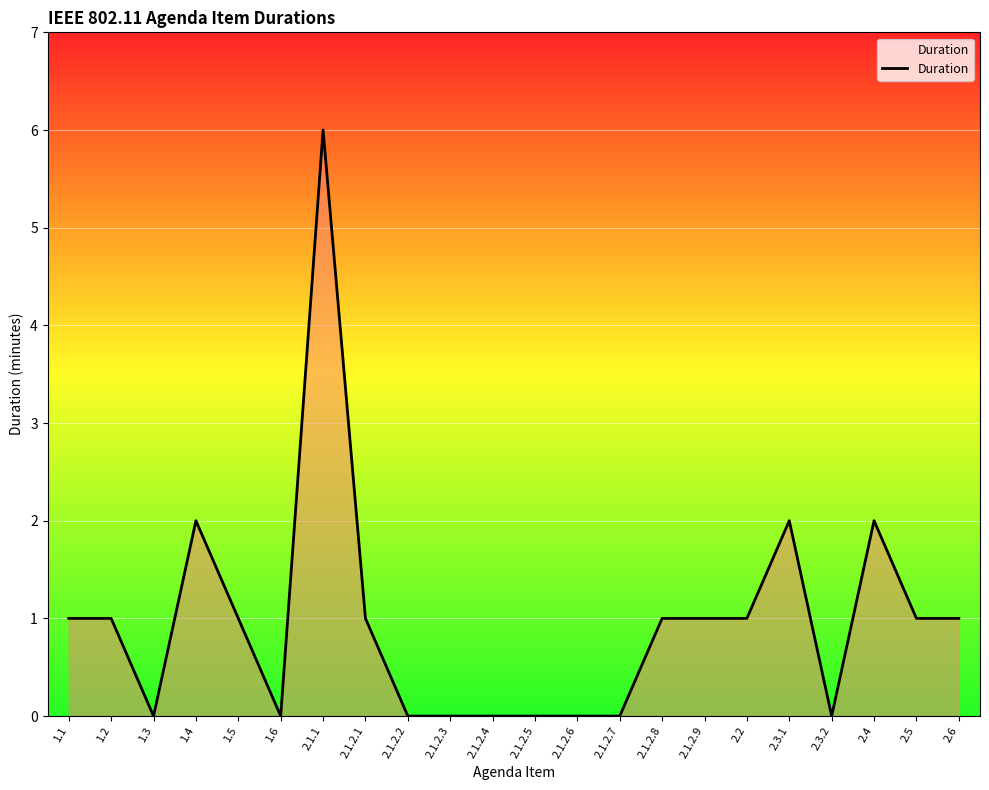

Which has a higher value, 2.1.2.4 or 2.3.1?

2.3.1